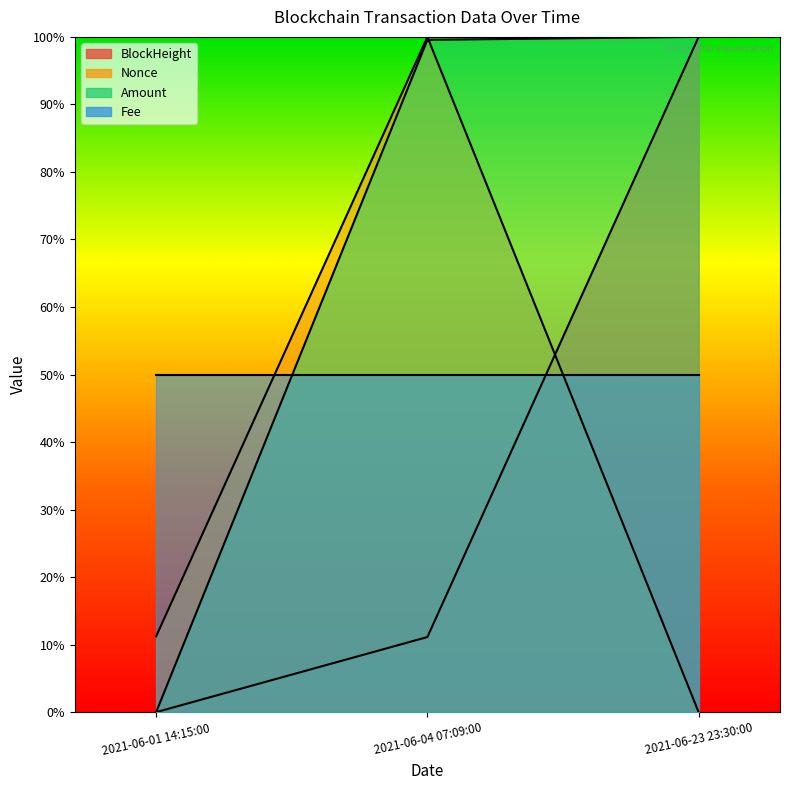

How many values in Nonce are above zero?

2